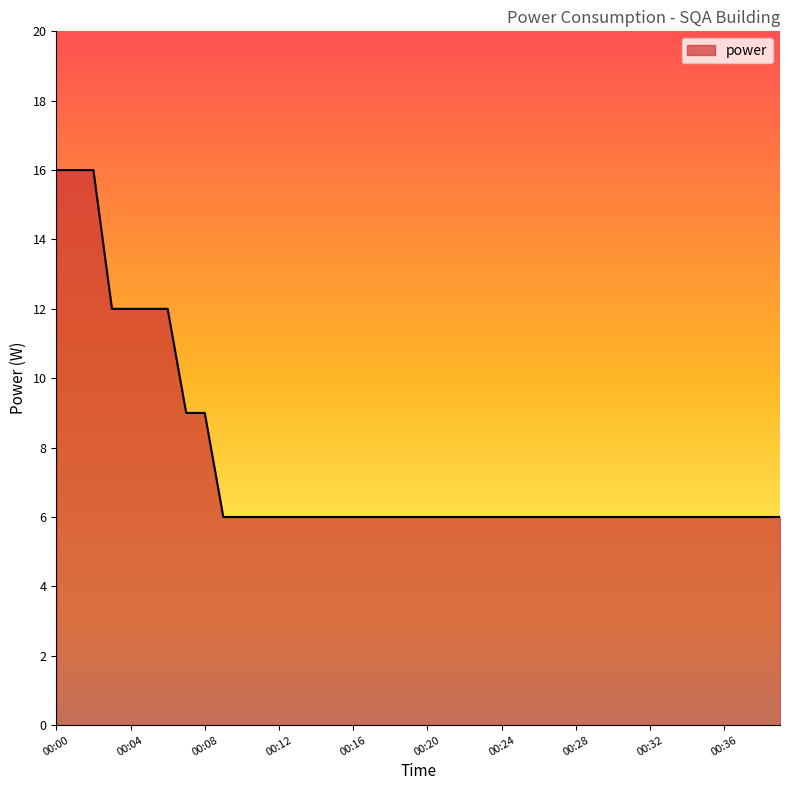

How many values are between 6 and 7?

31